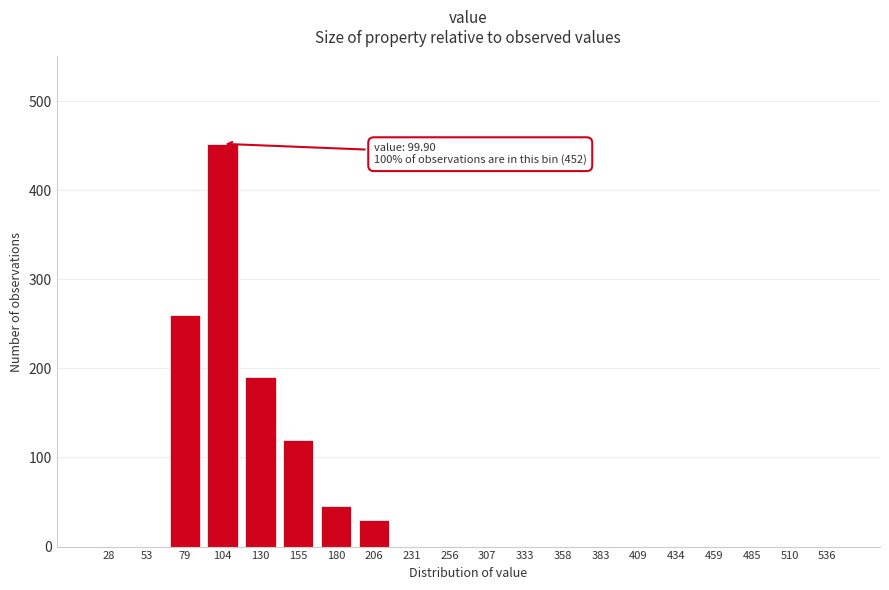

Reading left to right, what are all the values shown in this chart?

28=0	53=0	79=260	104=452	130=190	155=120	180=45	206=30	231=0	256=0	307=0	333=0	358=0	383=0	409=0	434=0	459=0	485=0	510=0	536=0